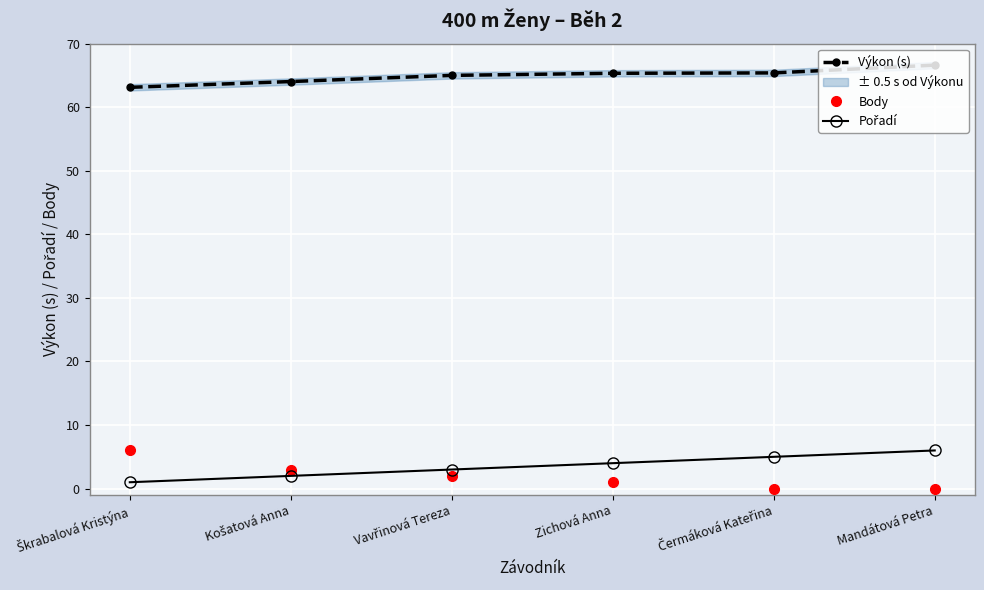

True or false: Výkon (s) and Pořadí intersect in this chart.

False